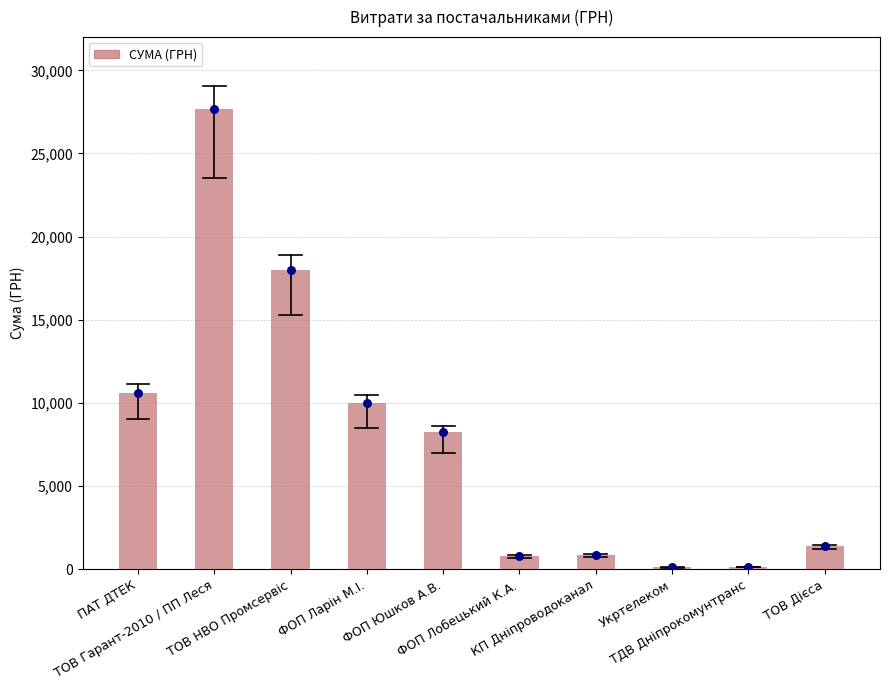

Approximately how many times larger is the value at ФОП Ларін М.І. compared to ПАТ ДТЕК?

0.9